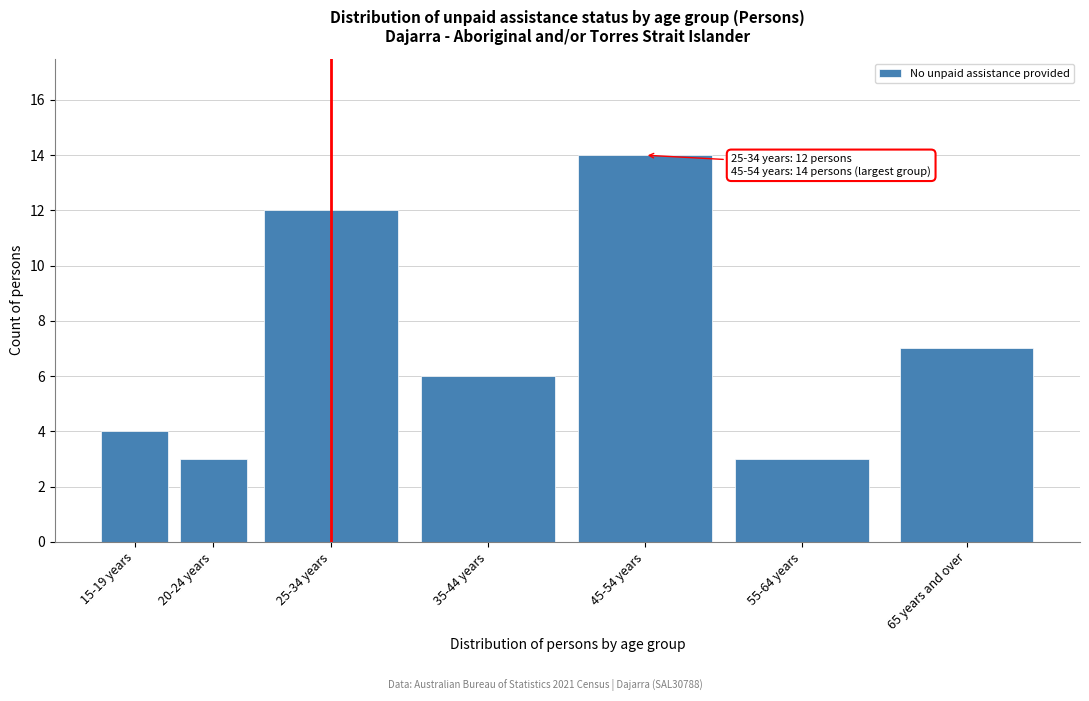

Reading right to left, list all the values displayed in this chart.

65 years and over=7	55-64 years=3	45-54 years=14	35-44 years=6	25-34 years=12	20-24 years=3	15-19 years=4